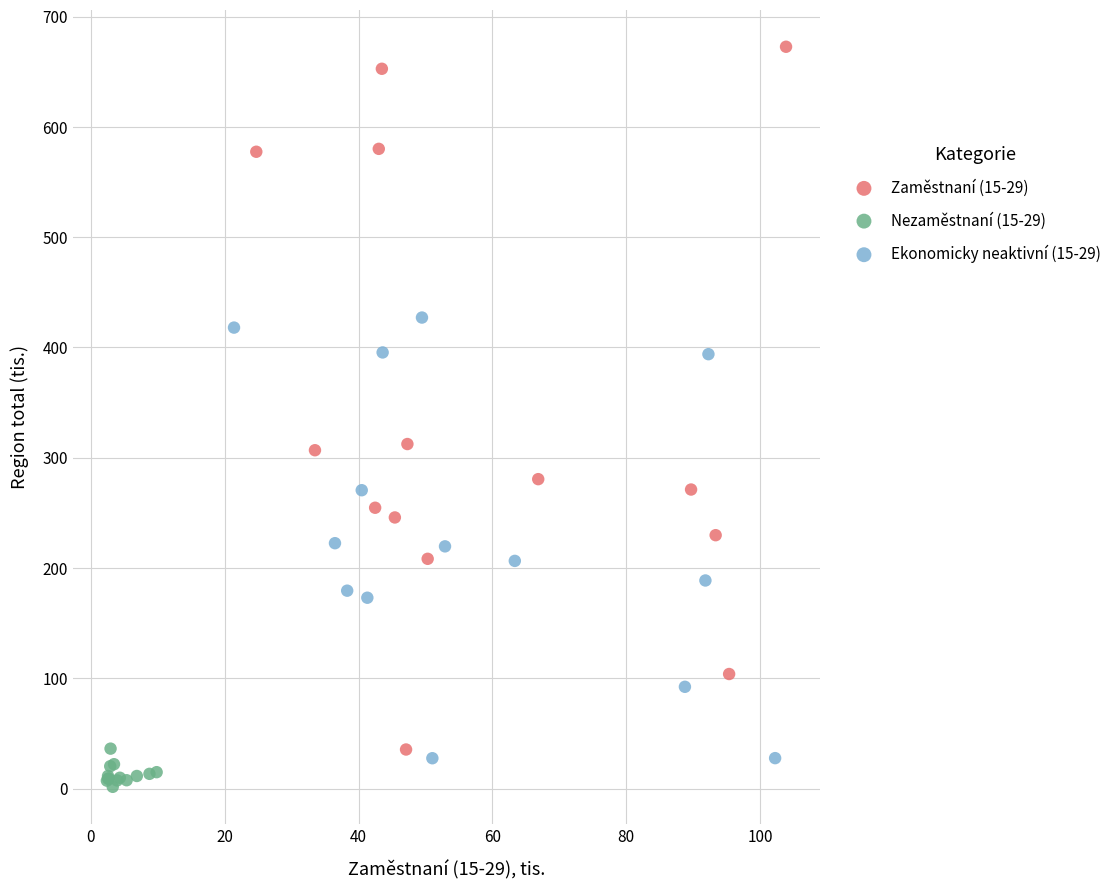

Which series reaches the maximum Y coordinate?

Zaměstnaní (15-29)